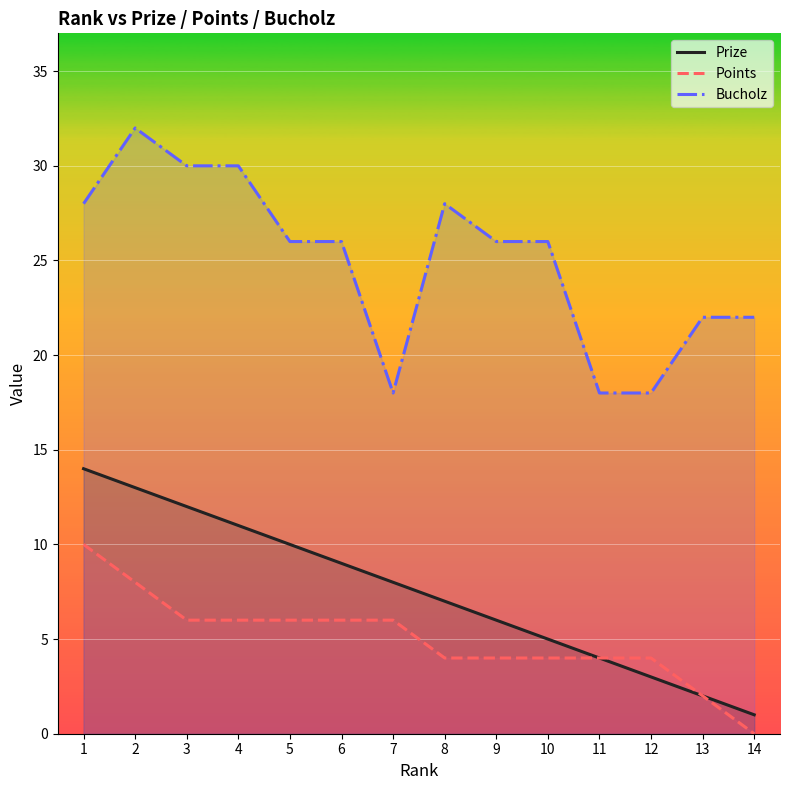

Rank the series at 10 from highest to lowest value.

Bucholz, Prize, Points